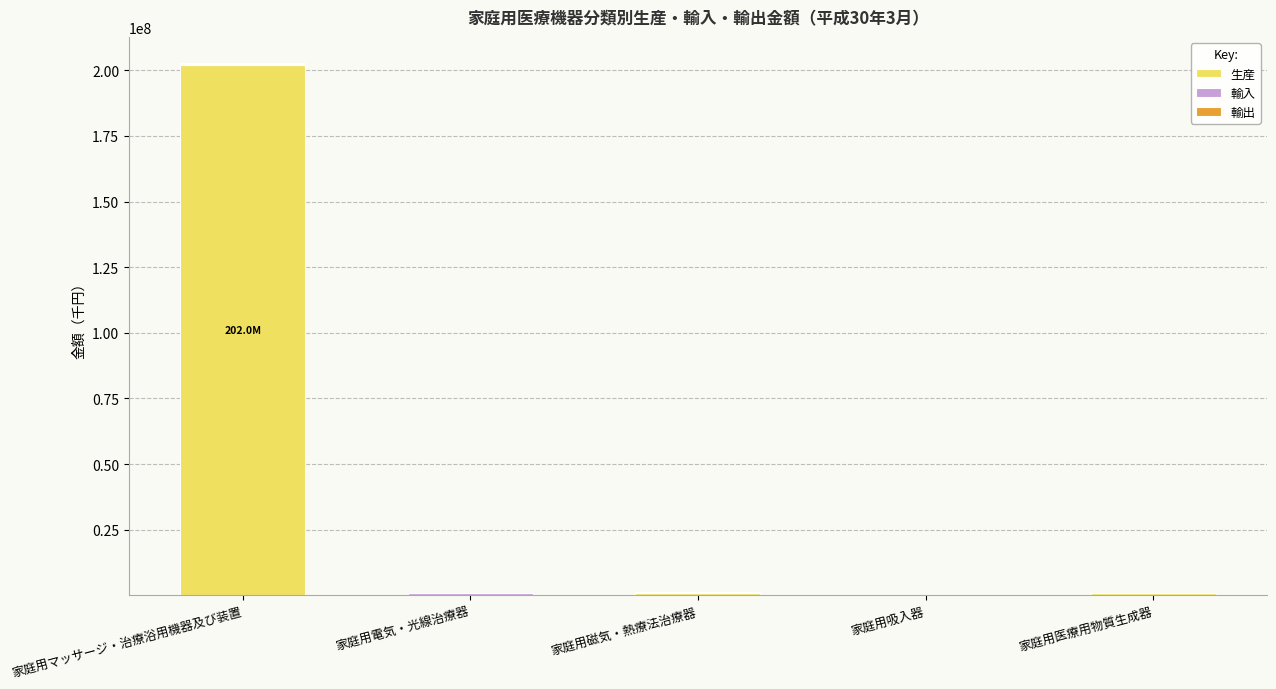

What is the highest value of the 生産 series?

201981572